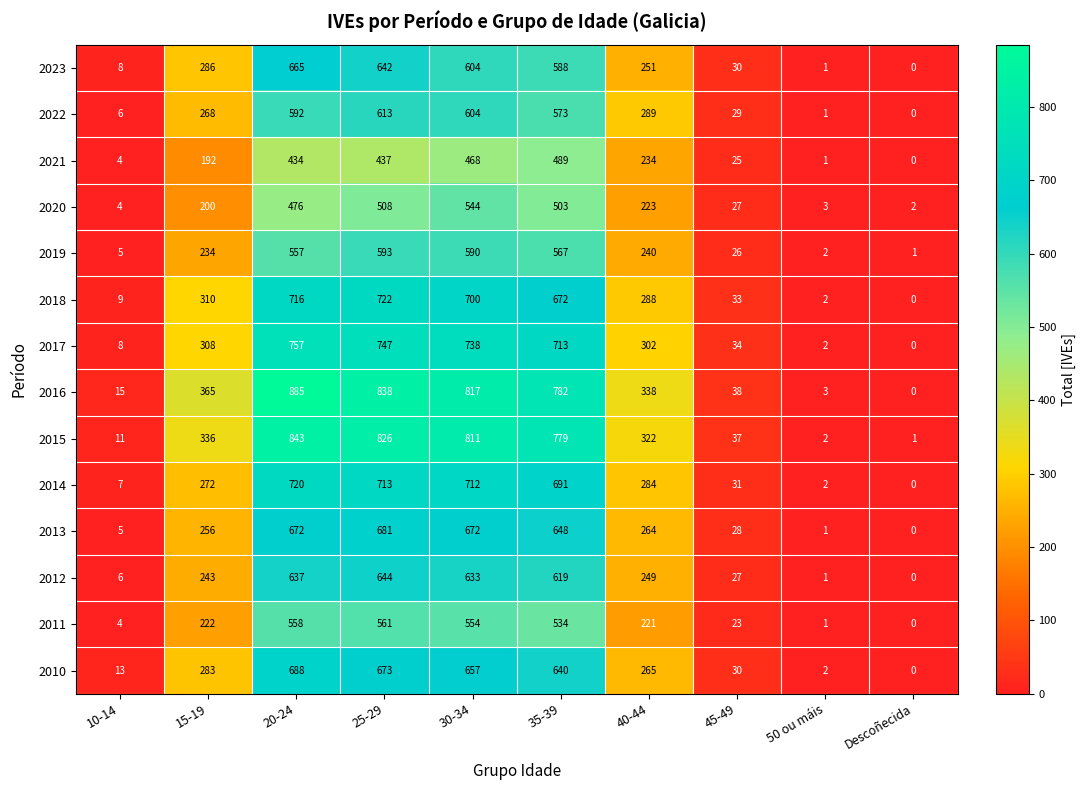

Count the number of data series in this chart.

14